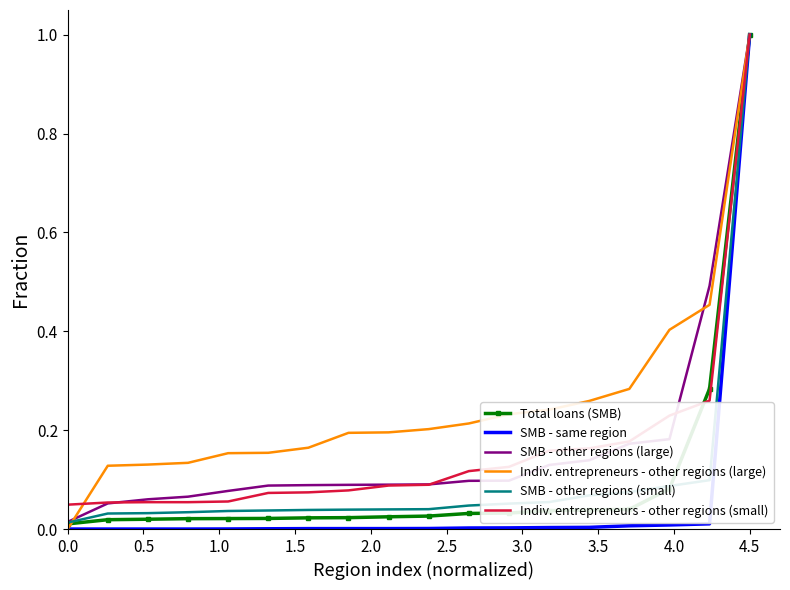

What is the maximum value shown in the chart?

1.0